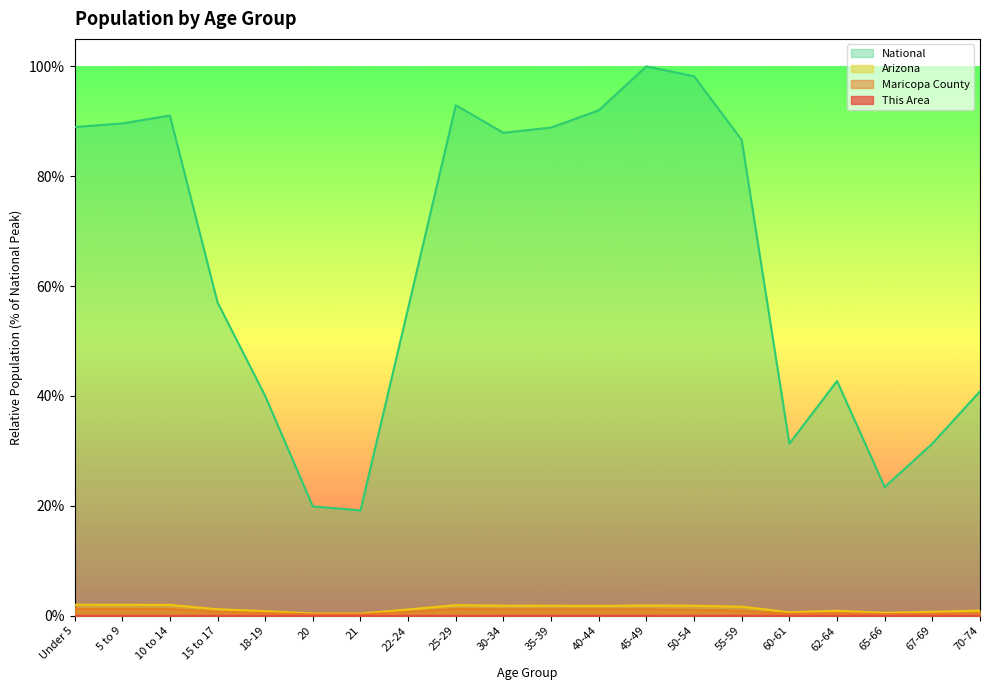

What is the label of the 7th point from the left?

21